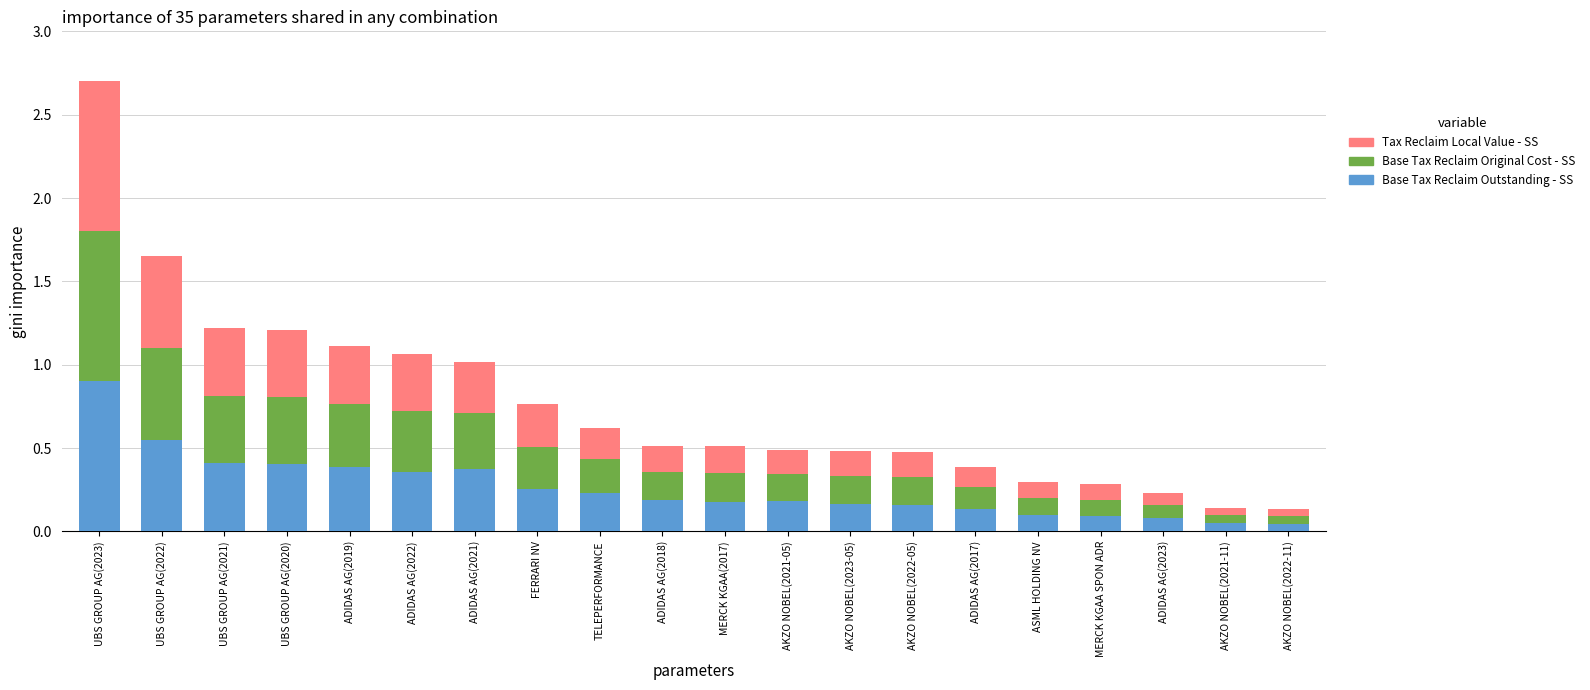

What is the total value across all series at ADIDAS AG(2018)?

0.5